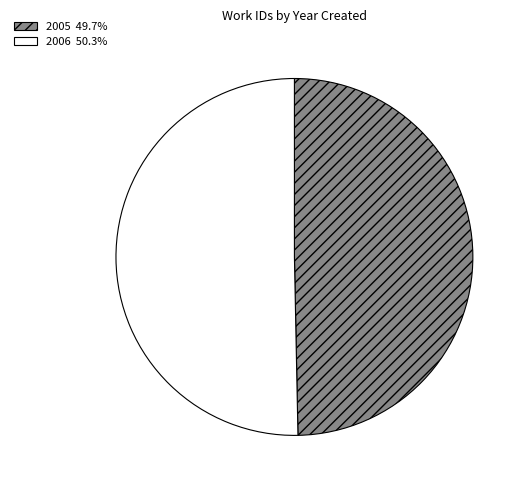

Between 2006 and 2005, which is larger?

2006